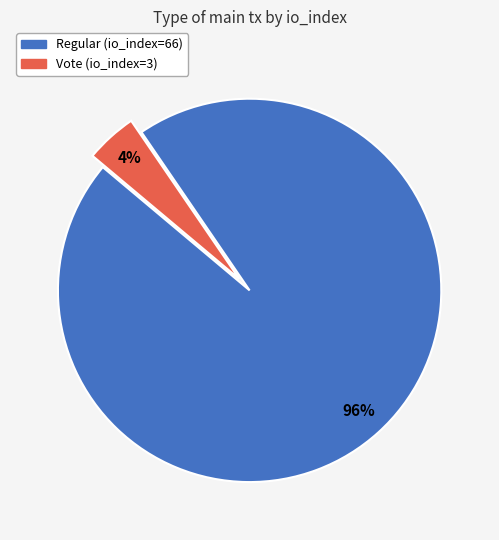

Combined, do Vote (io_index=3) and Regular (io_index=66) account for over 50%?

Yes